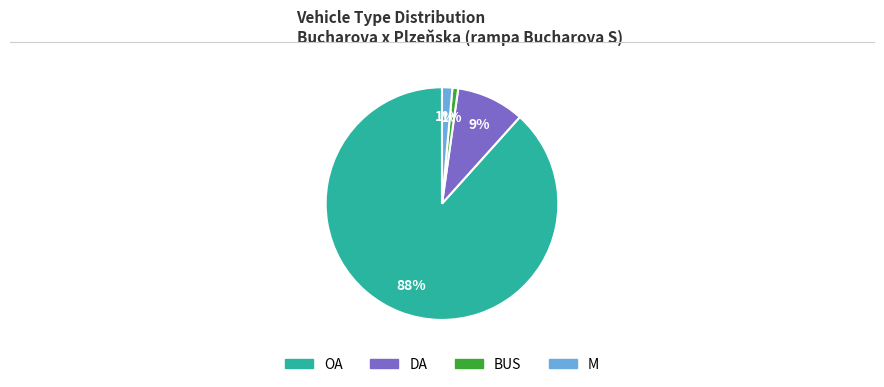

How many segments does this pie chart have?

4